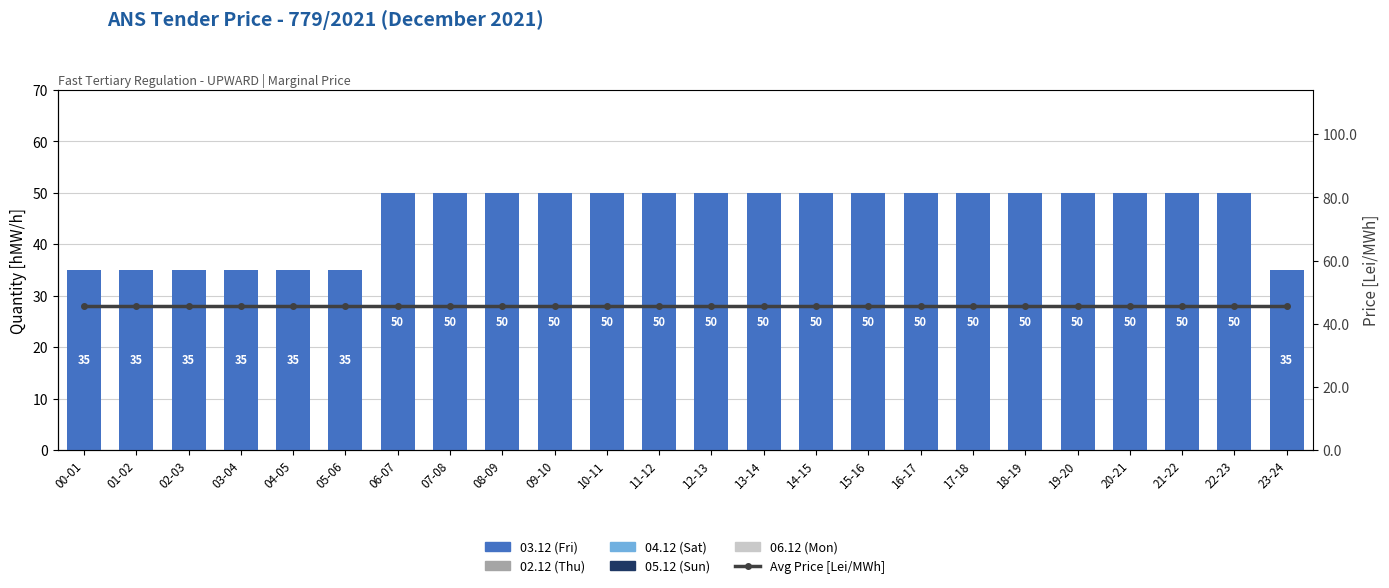

Reading left to right, transcribe all the data shown in this chart.

03.12 (Fri): 35.0	35.0	35.0	35.0	35.0	35.0	50.0	50.0	50.0	50.0	50.0	50.0	50.0	50.0	50.0	50.0	50.0	50.0	50.0	50.0	50.0	50.0	50.0	35.0
02.12 (Thu): 0.0	0.0	0.0	0.0	0.0	0.0	0.0	0.0	0.0	0.0	0.0	0.0	0.0	0.0	0.0	0.0	0.0	0.0	0.0	0.0	0.0	0.0	0.0	0.0
04.12 (Sat): 0.0	0.0	0.0	0.0	0.0	0.0	0.0	0.0	0.0	0.0	0.0	0.0	0.0	0.0	0.0	0.0	0.0	0.0	0.0	0.0	0.0	0.0	0.0	0.0
05.12 (Sun): 0.0	0.0	0.0	0.0	0.0	0.0	0.0	0.0	0.0	0.0	0.0	0.0	0.0	0.0	0.0	0.0	0.0	0.0	0.0	0.0	0.0	0.0	0.0	0.0
06.12 (Mon): 0.0	0.0	0.0	0.0	0.0	0.0	0.0	0.0	0.0	0.0	0.0	0.0	0.0	0.0	0.0	0.0	0.0	0.0	0.0	0.0	0.0	0.0	0.0	0.0
Avg Price [Lei/MWh]: 45.6	45.6	45.6	45.6	45.6	45.6	45.6	45.6	45.6	45.6	45.6	45.6	45.6	45.6	45.6	45.6	45.6	45.6	45.6	45.6	45.6	45.6	45.6	45.6